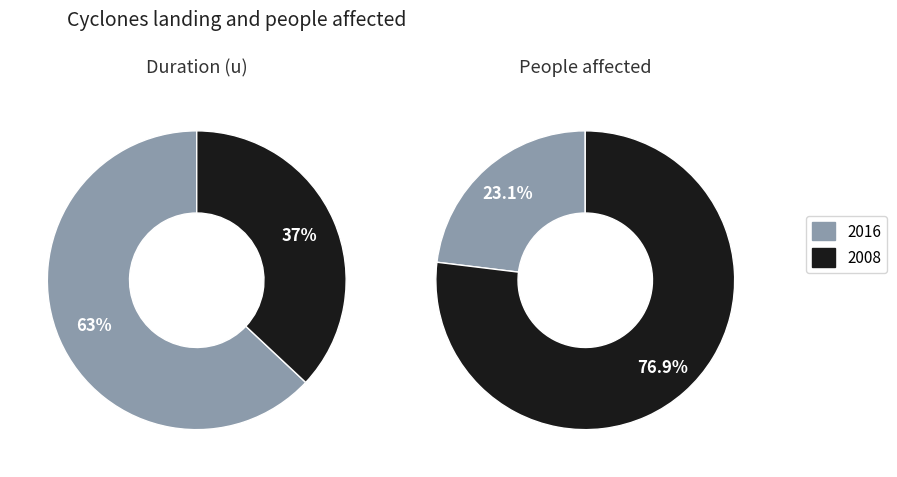

What portion of the pie excludes 2016?

37.0%